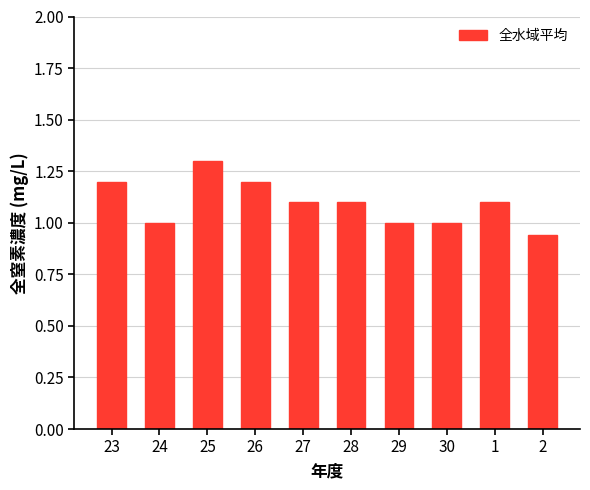

At which category does the chart reach its minimum across all series?

2